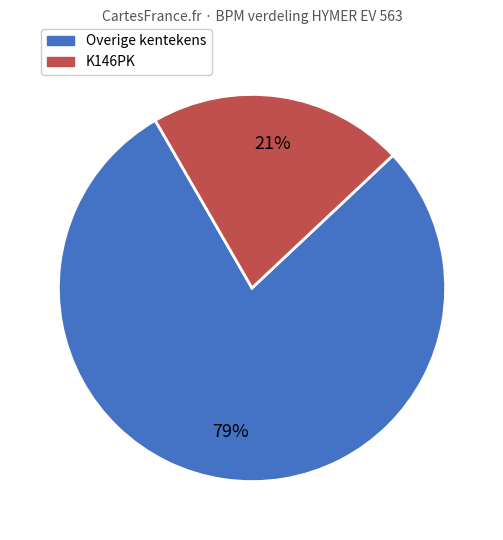

Is there a majority slice in this chart?

Yes